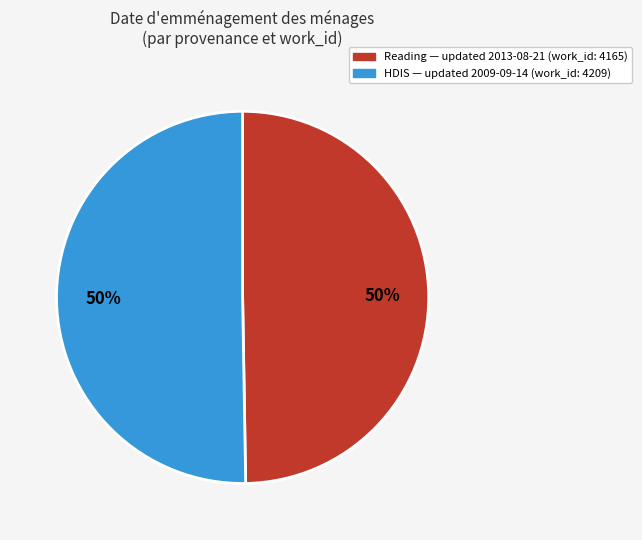

To the nearest percent, what is the average slice percentage?

50%